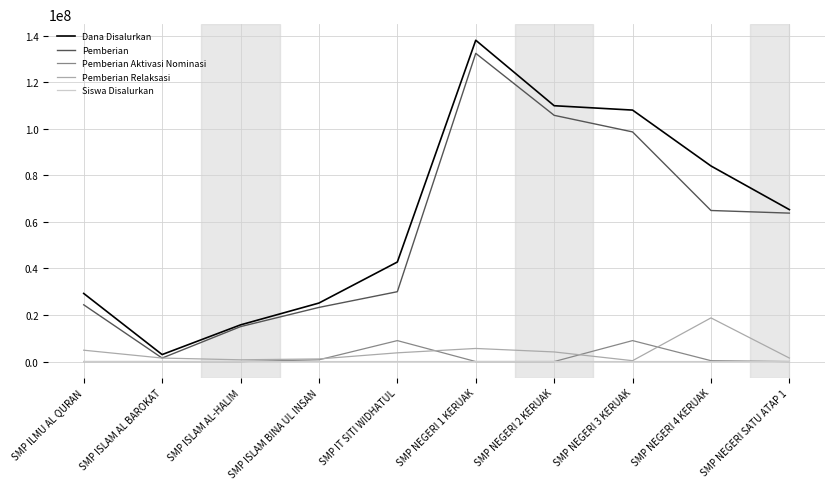

At which category is the sum across all series the highest?

SMP NEGERI 1 KERUAK